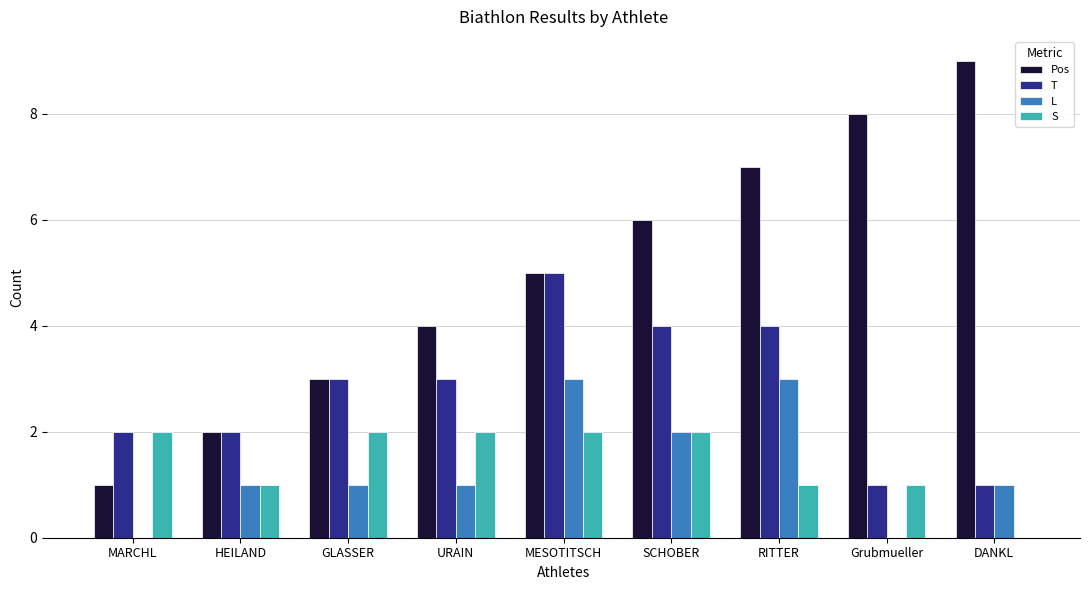

How many data points does each series have?

9